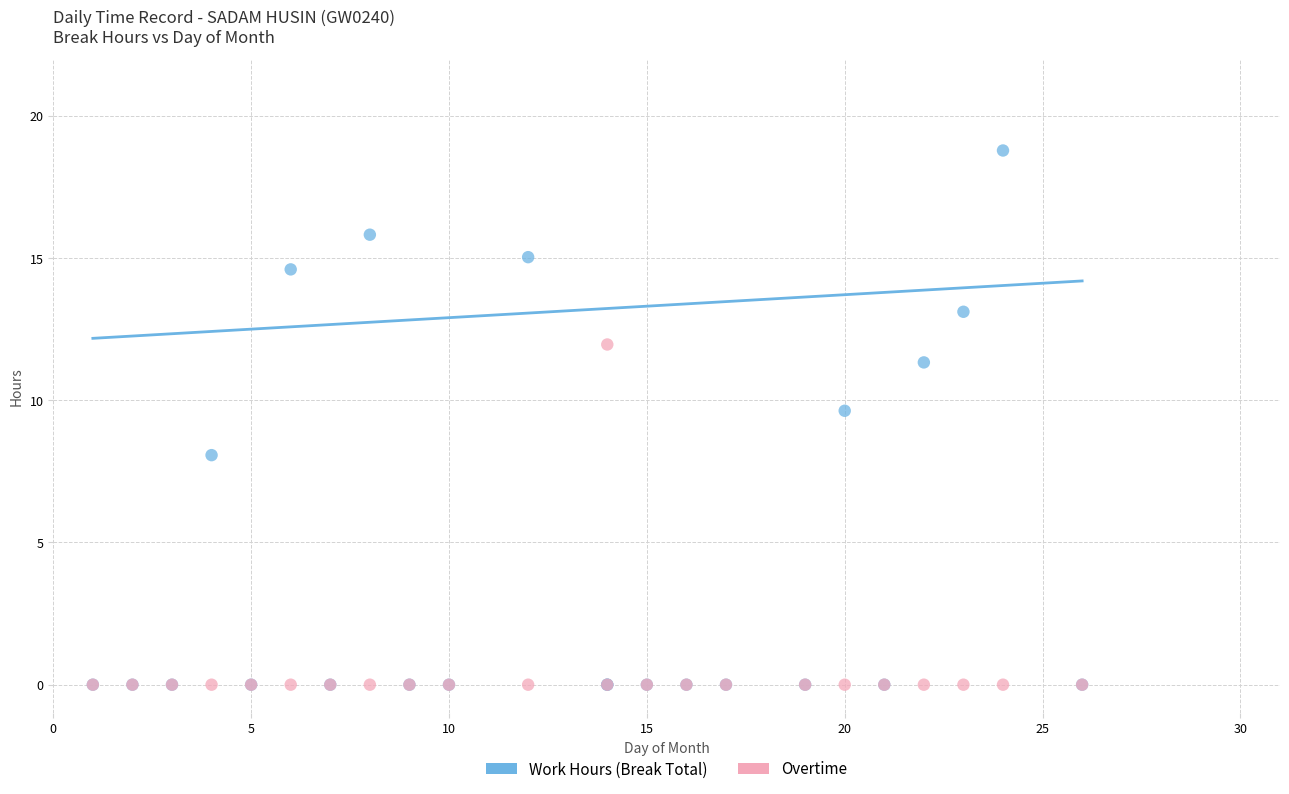

Across all series, what Y value is closest to 9?

9.6